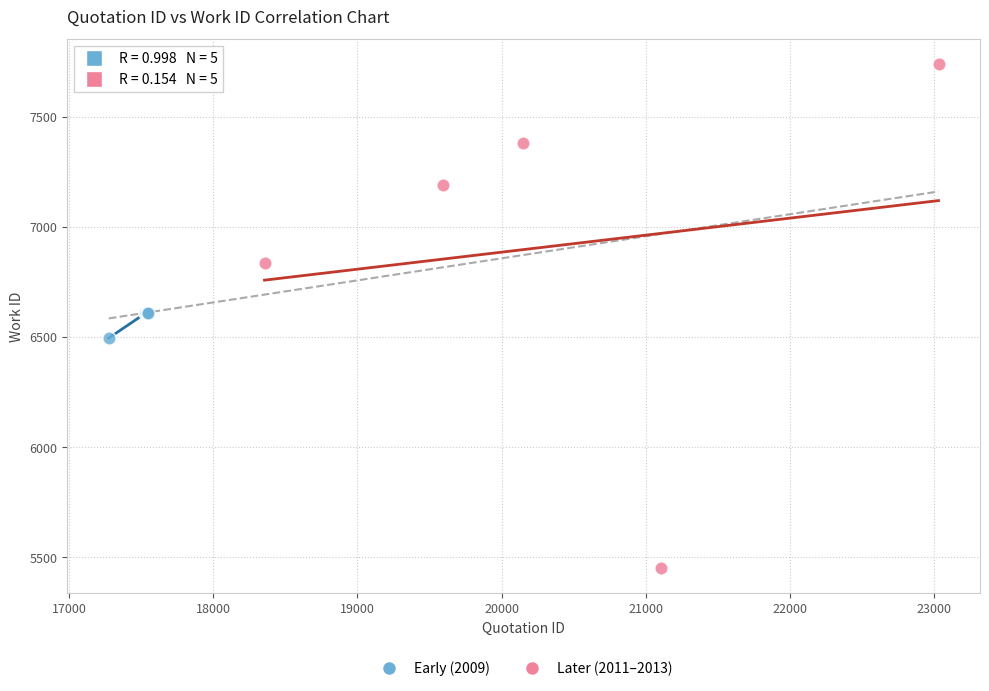

Which series contains the lowest Y value?

Later (2011–2013)